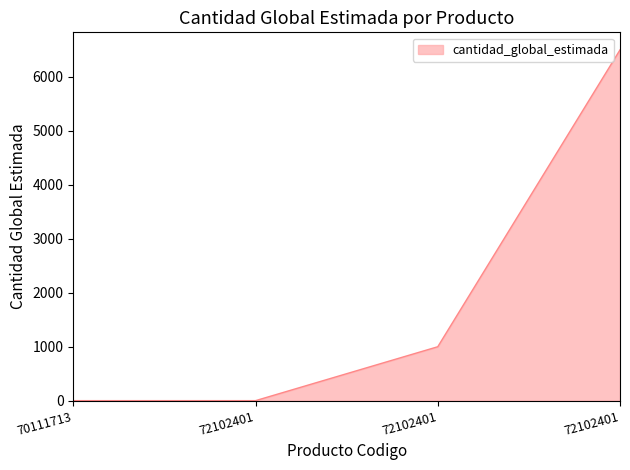

How many distinct data groups are displayed?

1